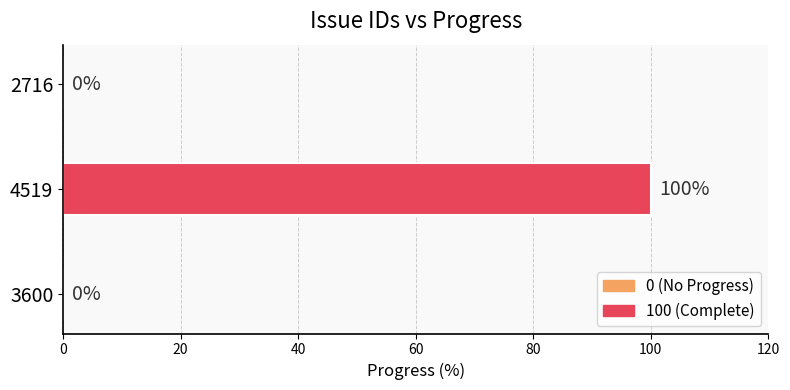

What is the sum of all values?

100